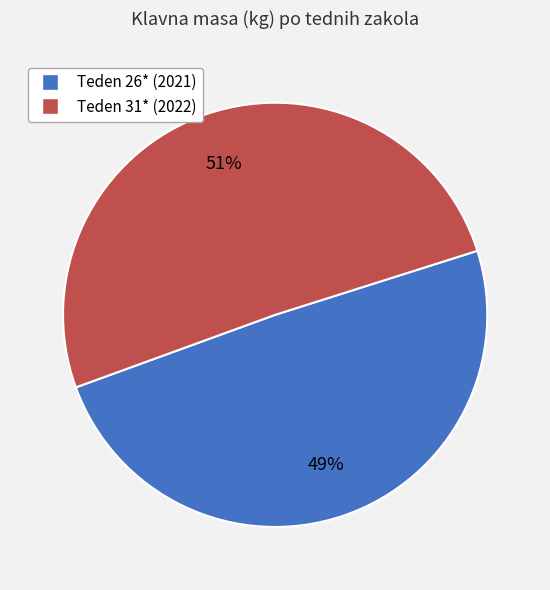

To the nearest percent, what is the combined percentage of Teden 31* (2022) and Teden 26* (2021)?

100%